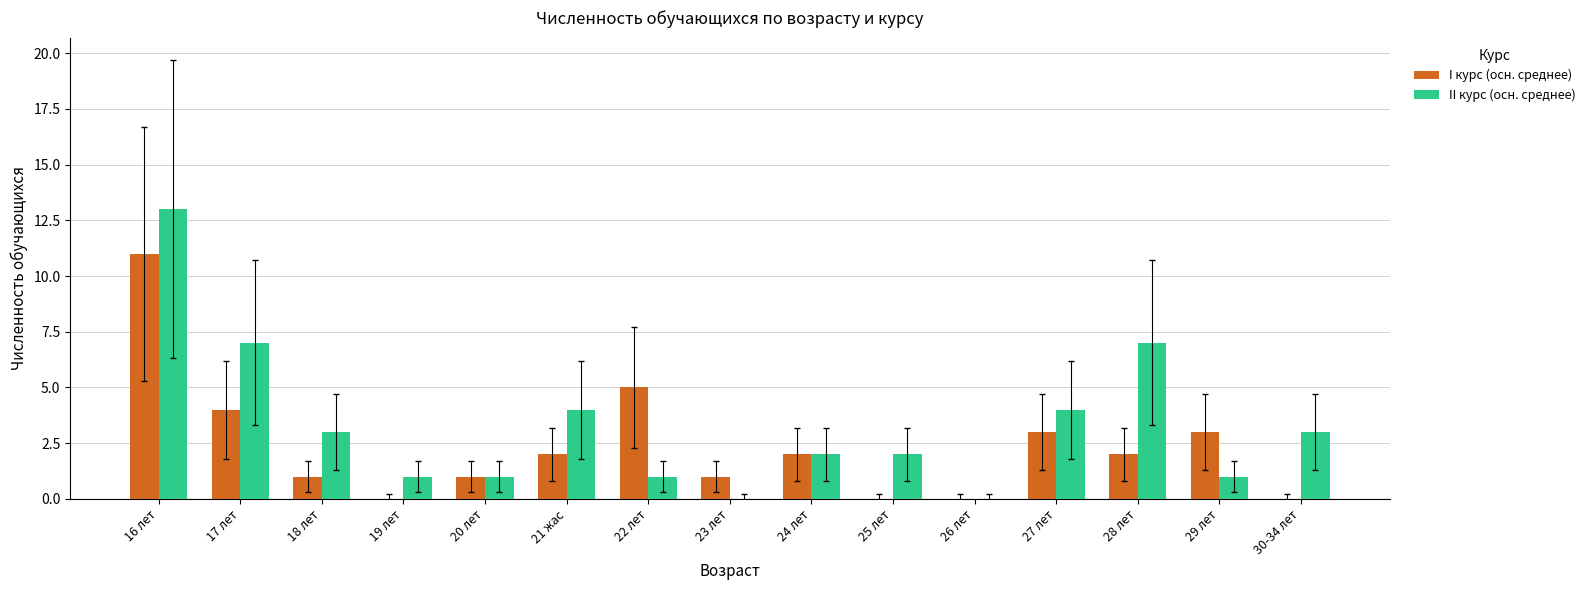

What is the sum of the II курс (осн. среднее) values at 20 лет and 18 лет?

4